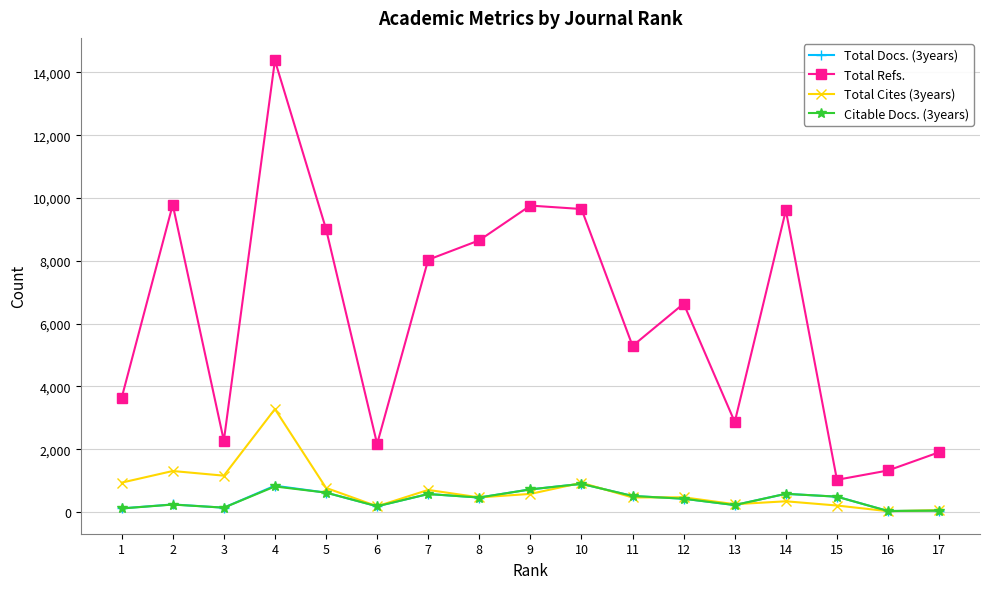

At which category is the sum across all series the highest?

4